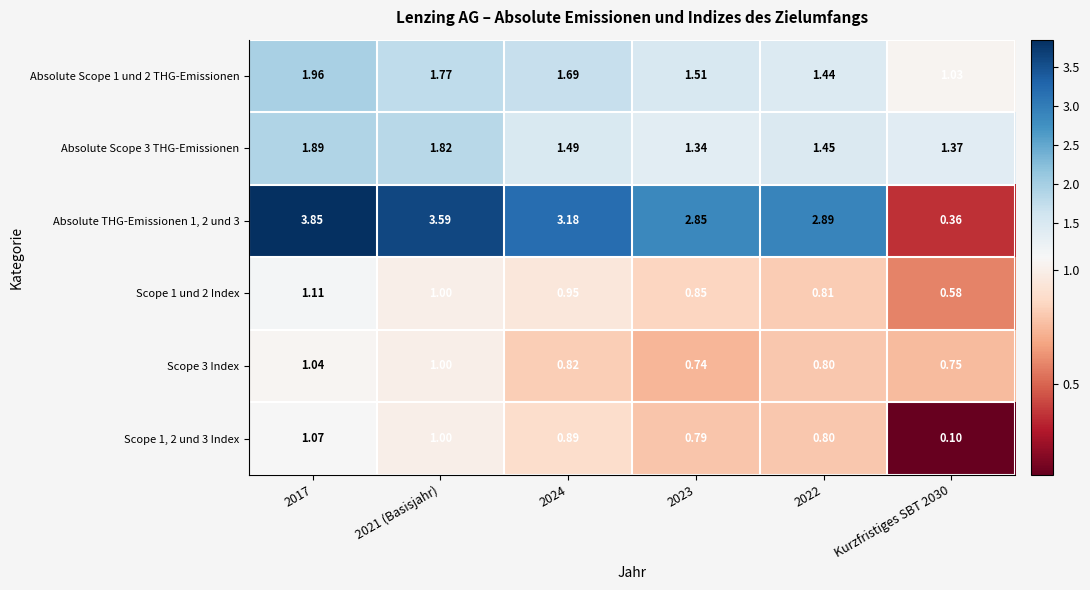

Between 2023 and Kurzfristiges SBT 2030, which series saw the biggest shift?

Absolute THG-Emissionen 1, 2 und 3